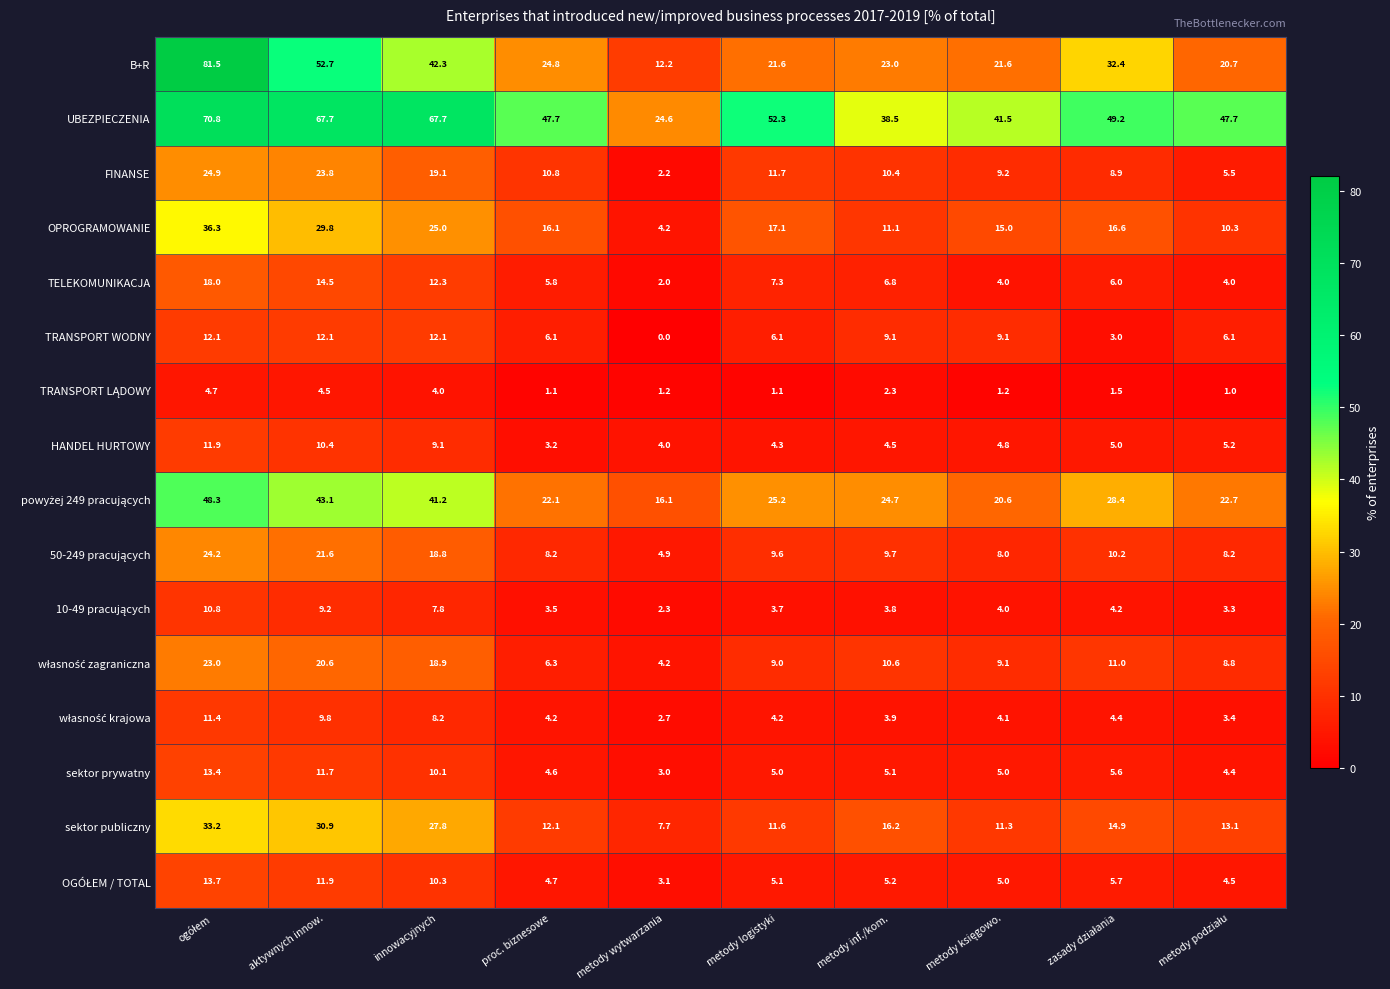

At how many categories does at least one series exceed 19?

10